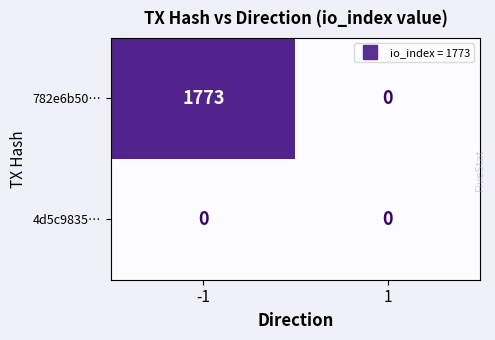

Which series changed the most between -1 and 1?

782e6b50…